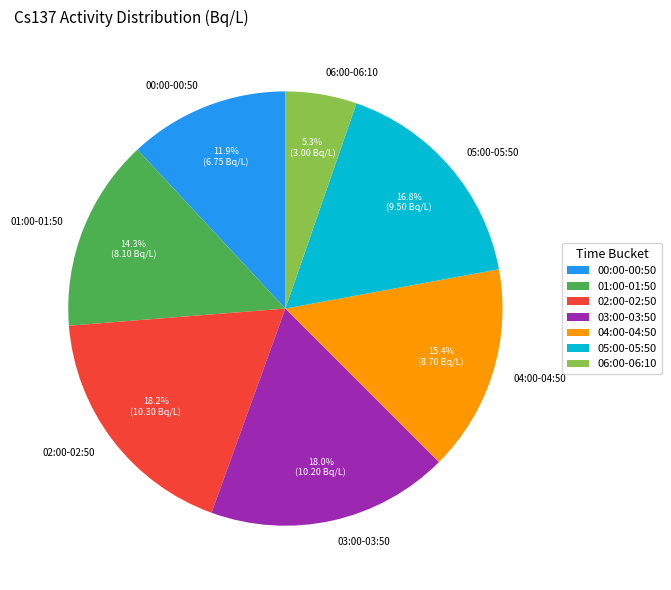

Which slice is the smallest?

06:00-06:10